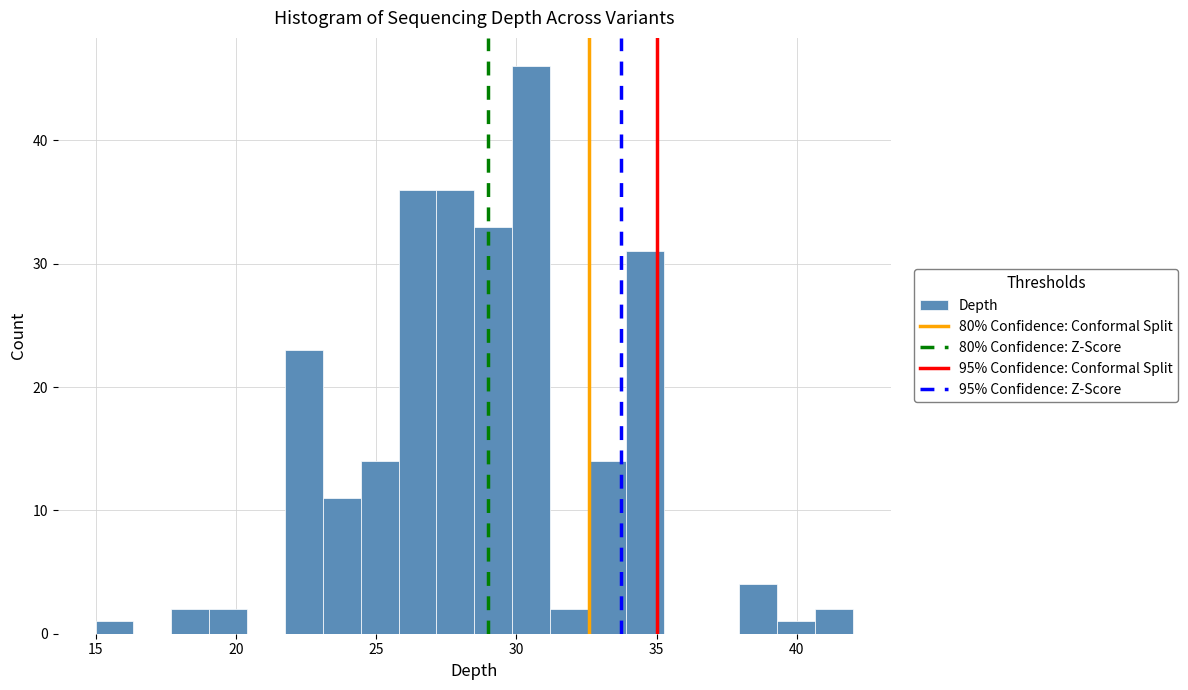

Around what value on the x-axis is the tallest bar? Give the approximate position of its centre, as read against the axis.

30.5